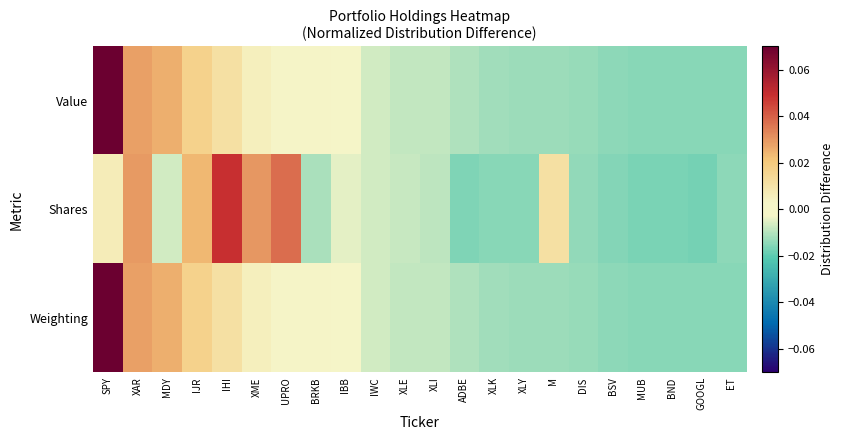

Reading left to right, extract all data points from this chart.

Value: SPY=0.1	XAR=0.0	MDY=0.0	IJR=0.0	IHI=0.0	XME=0.0	UPRO=0.0	BRKB=0.0	IBB=-0.0	IWC=-0.0	XLE=-0.0	XLI=-0.0	ADBE=-0.0	XLK=-0.0	XLY=-0.0	M=-0.0	DIS=-0.0	BSV=-0.0	MUB=-0.0	BND=-0.0	GOOGL=-0.0	ET=-0.0
Shares: SPY=0.0	XAR=0.0	MDY=-0.0	IJR=0.0	IHI=0.0	XME=0.0	UPRO=0.0	BRKB=-0.0	IBB=-0.0	IWC=-0.0	XLE=-0.0	XLI=-0.0	ADBE=-0.0	XLK=-0.0	XLY=-0.0	M=0.0	DIS=-0.0	BSV=-0.0	MUB=-0.0	BND=-0.0	GOOGL=-0.0	ET=-0.0
Weighting: SPY=0.1	XAR=0.0	MDY=0.0	IJR=0.0	IHI=0.0	XME=0.0	UPRO=0.0	BRKB=0.0	IBB=-0.0	IWC=-0.0	XLE=-0.0	XLI=-0.0	ADBE=-0.0	XLK=-0.0	XLY=-0.0	M=-0.0	DIS=-0.0	BSV=-0.0	MUB=-0.0	BND=-0.0	GOOGL=-0.0	ET=-0.0